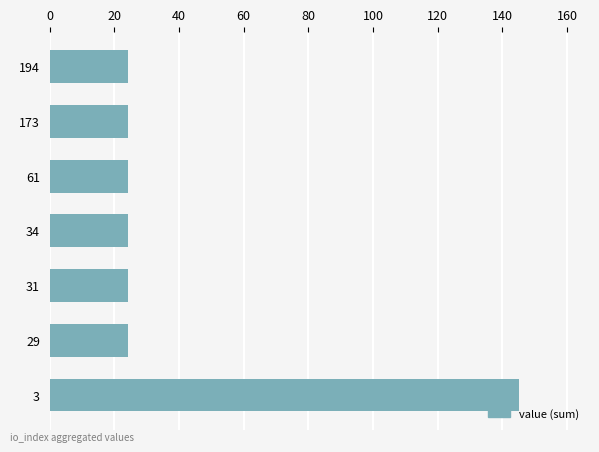

The value at 29 is 11.5. True or false?

False